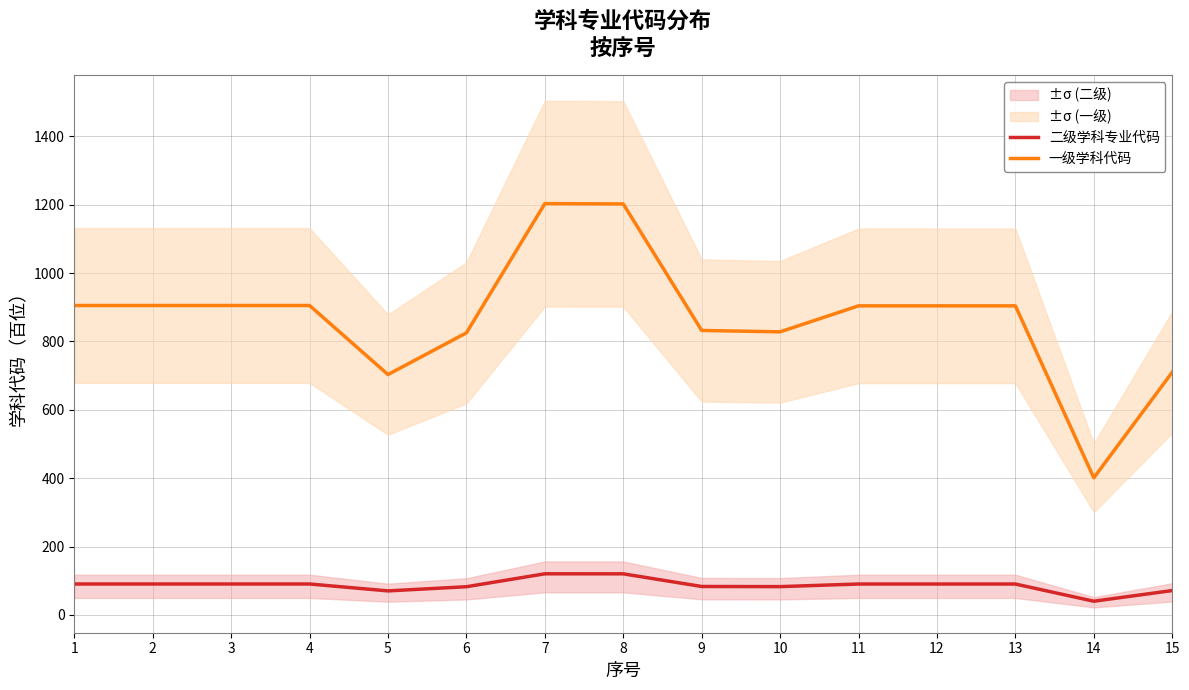

What is the highest value of the 二级学科专业代码 series?

120.3